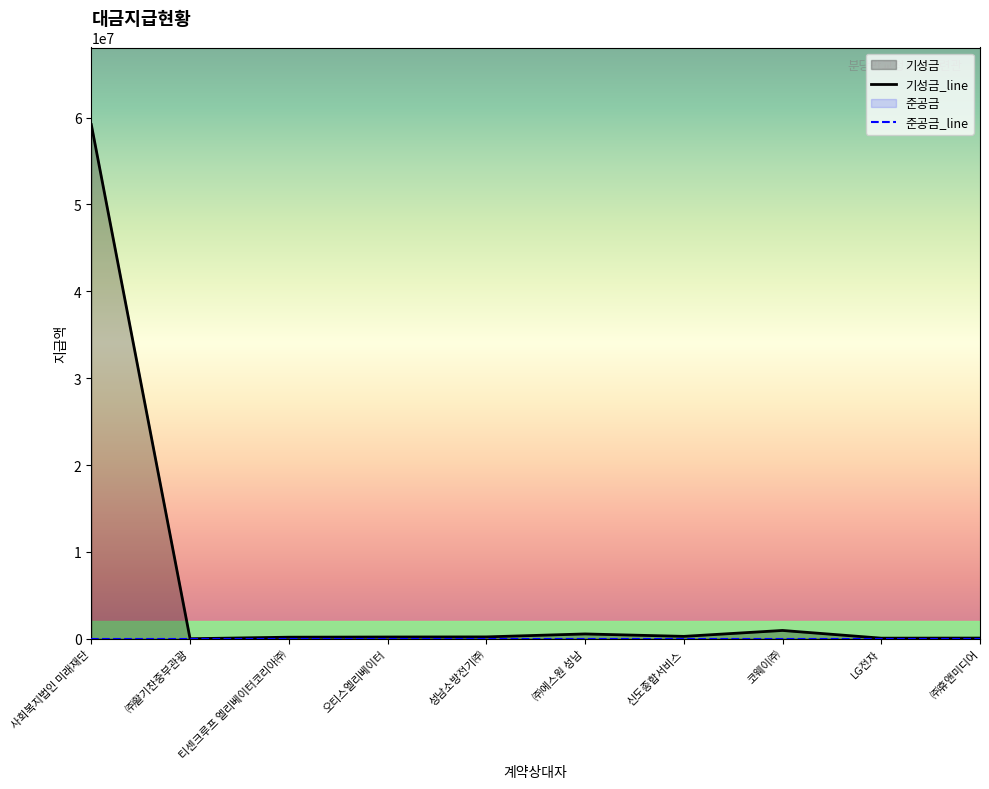

Which series has the largest total across all categories?

기성금_line